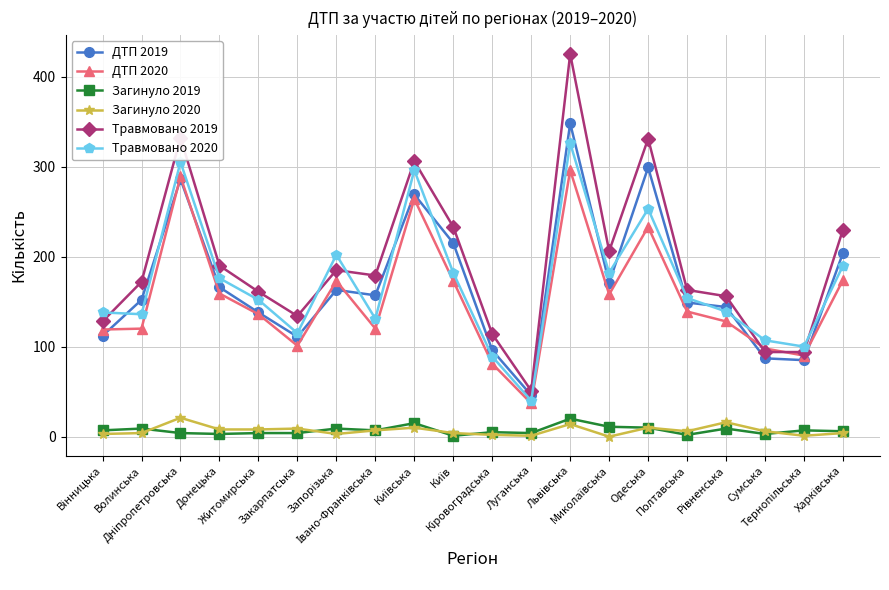

True or false: Загинуло 2019 and ДТП 2019 cross at least once.

False